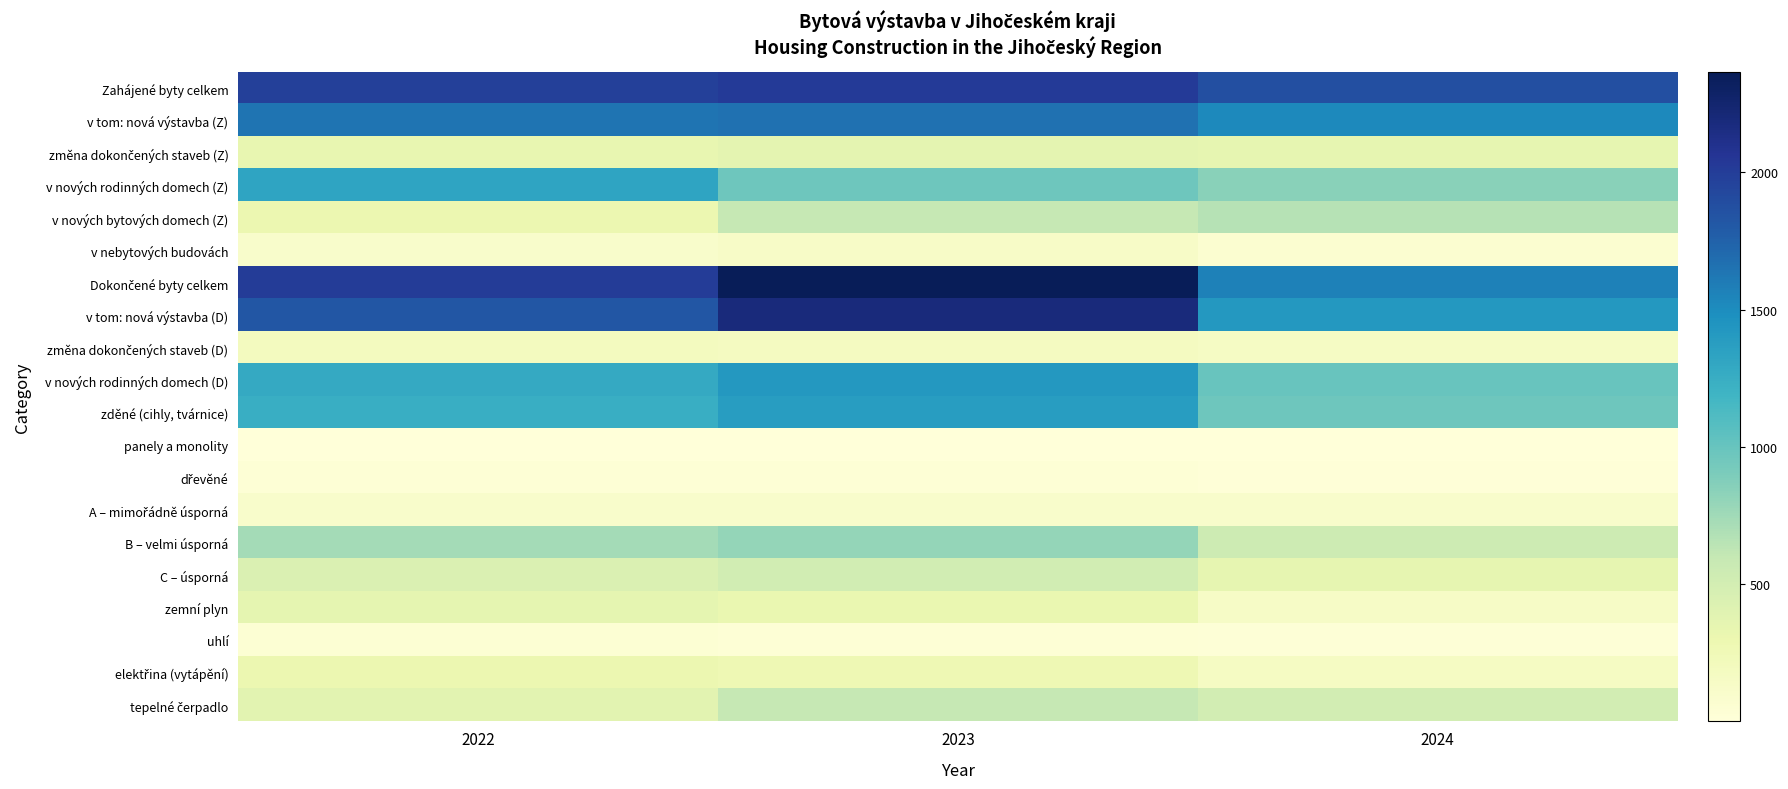

Count the number of categories in the chart.

3